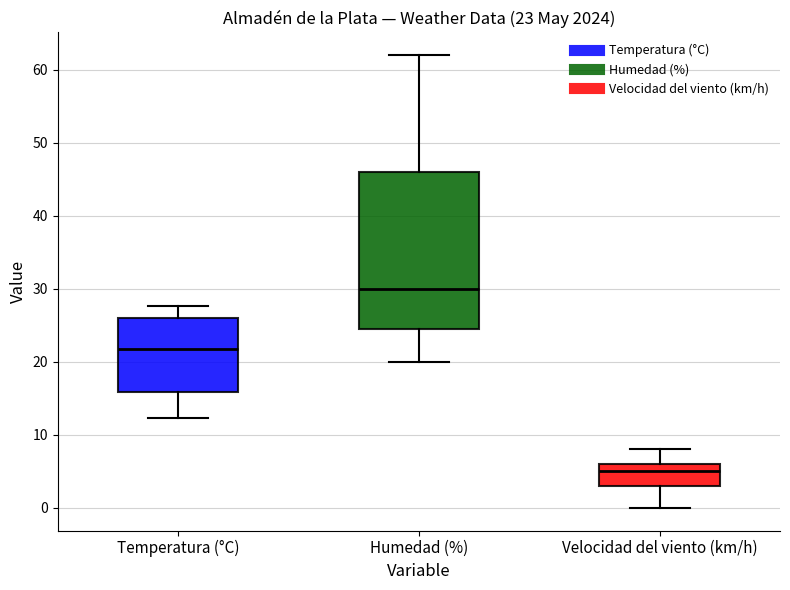

Comparing the boxes themselves (not the whiskers), which one is the tallest?

Humedad (%)